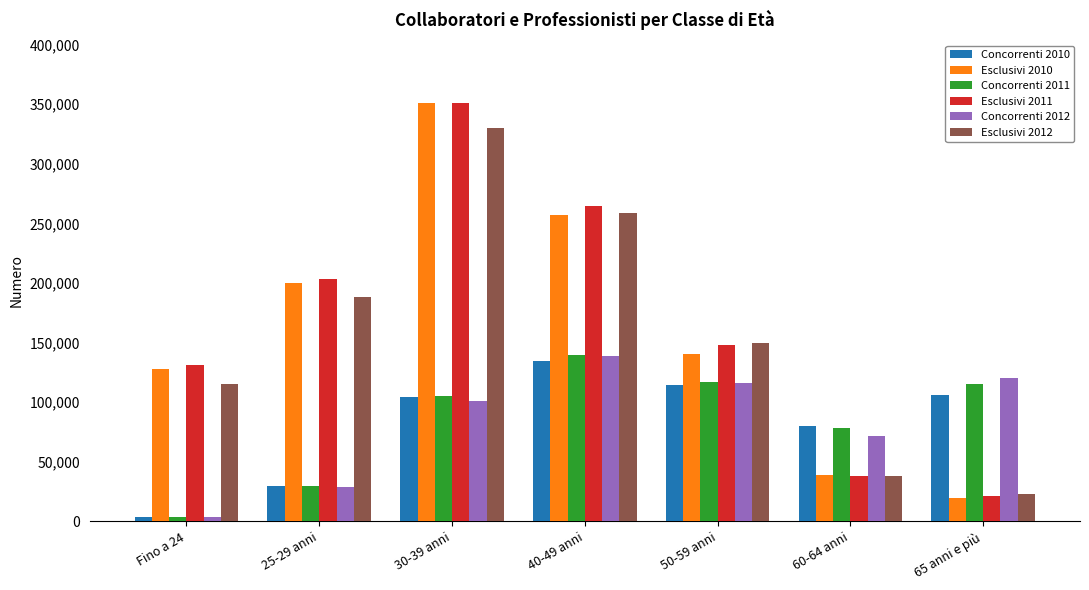

What is the value of the Concorrenti 2011 bar at the 3rd from the left?

105348